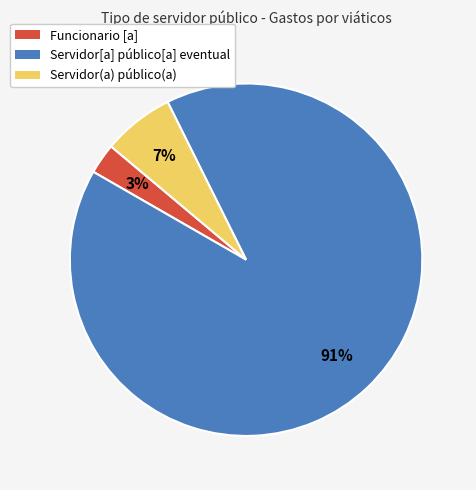

True or false: Funcionario [a] accounts for 3% of the total.

True